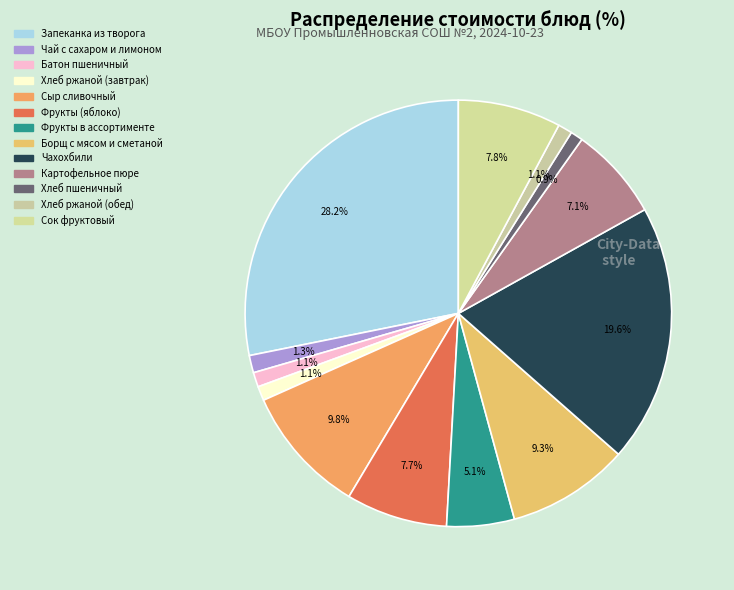

To the nearest percent, what is the combined percentage of Хлеб ржаной (завтрак) and Фрукты в ассортименте?

6%